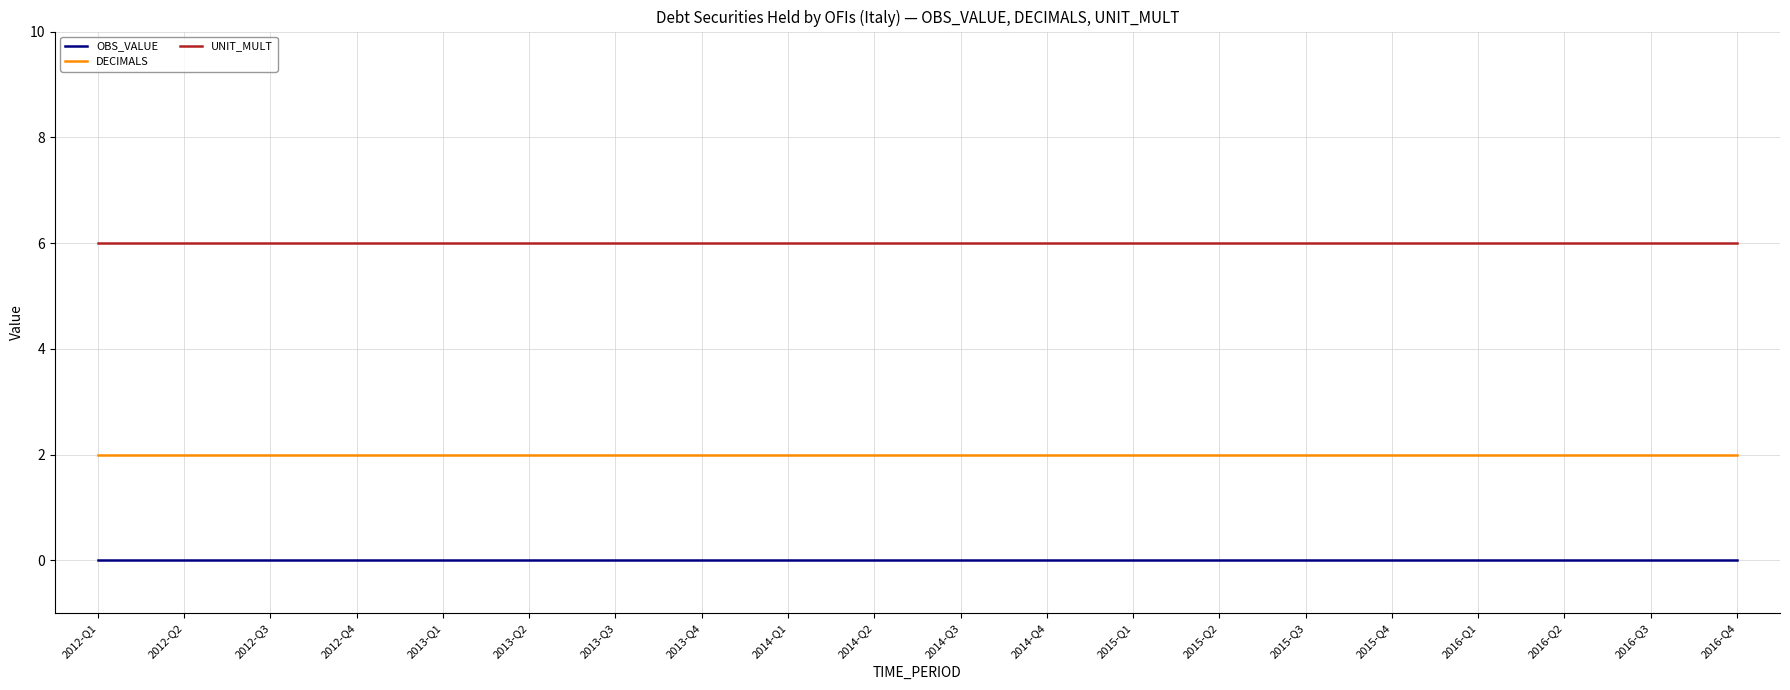

What position from the right is 2013-Q3?

14